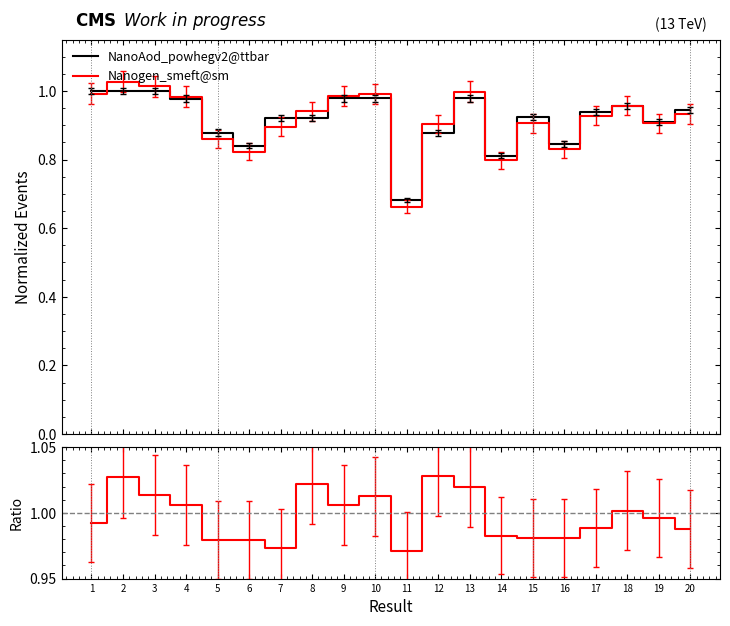

Where do Nanogen_smeft@sm and NanoAod_powhegv2@ttbar first cross each other?

1 and 2